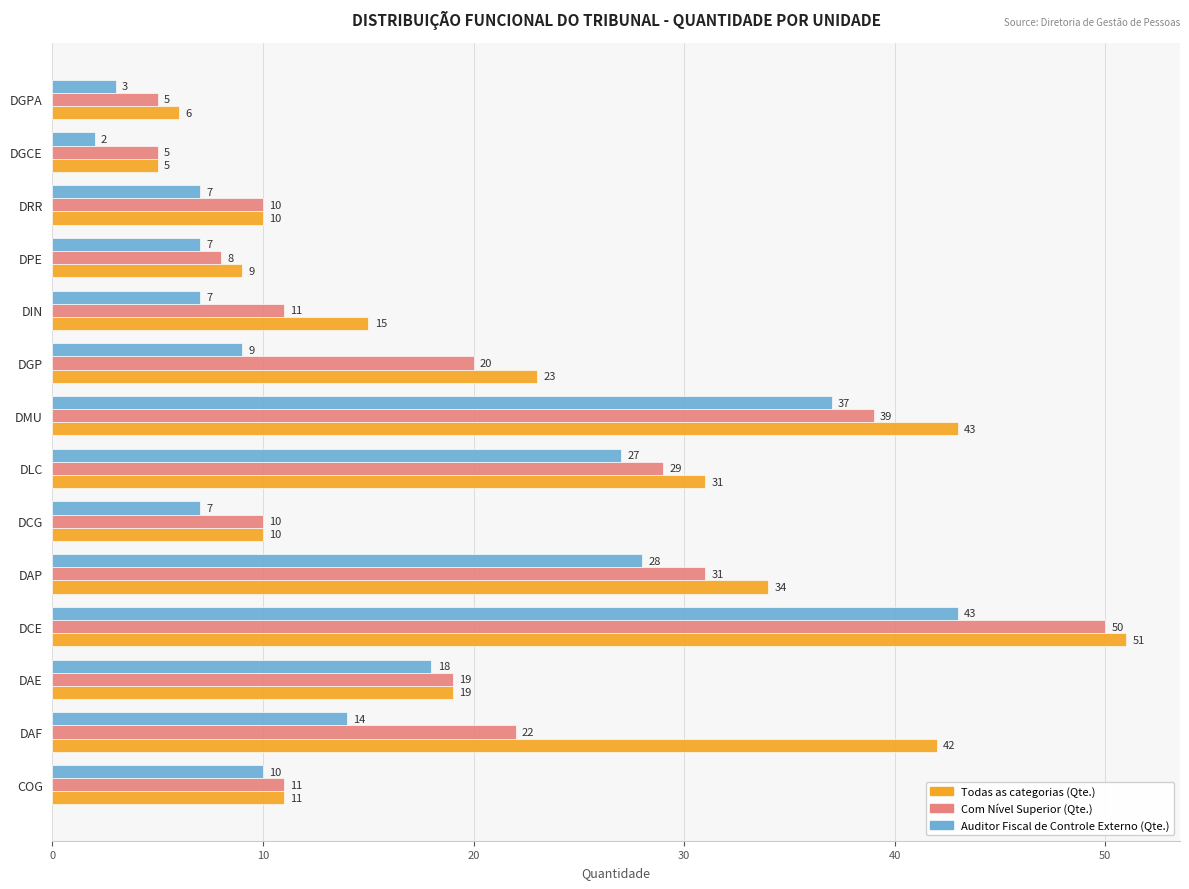

Between DGP and DGPA, which series saw the biggest shift?

Todas as categorias (Qte.)